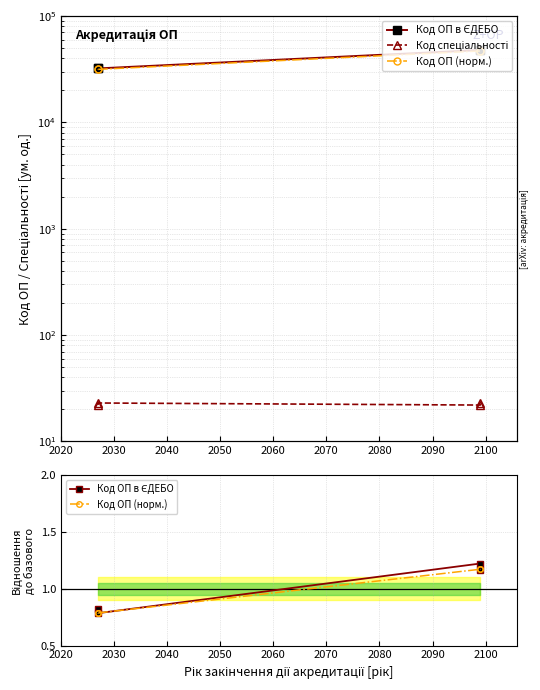

The Код ОП (норм.) series shows 0.6 at 2040. True or false?

False